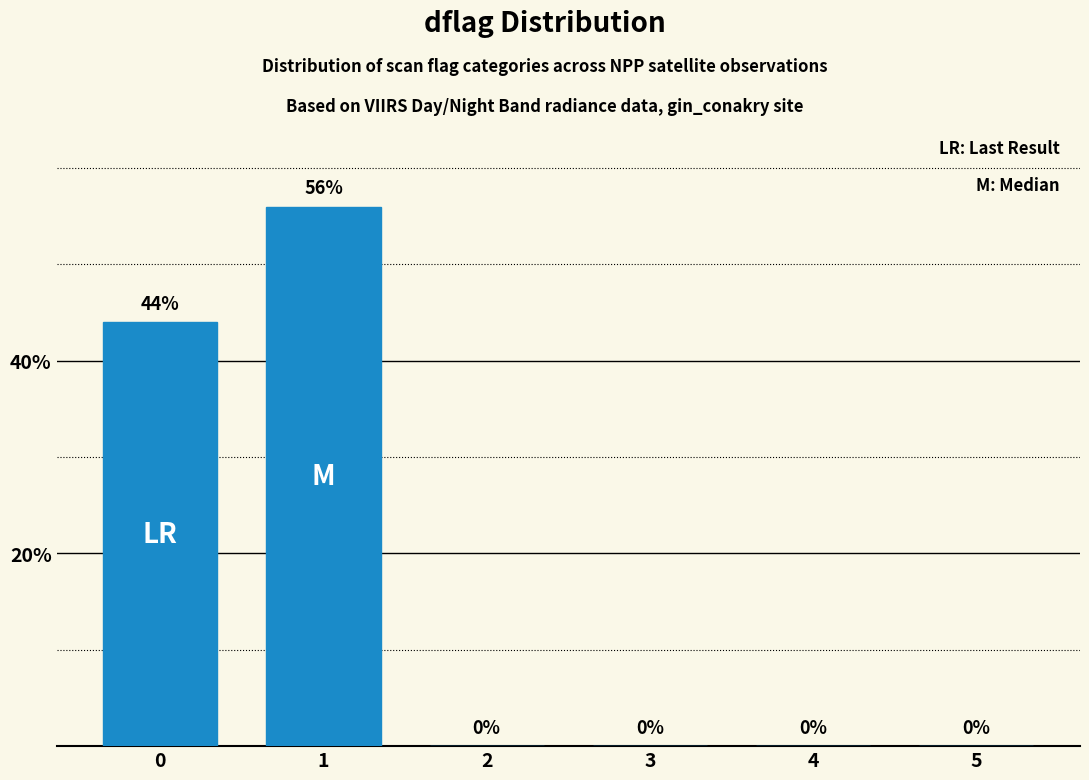

The value at 2 is 0. True or false?

True